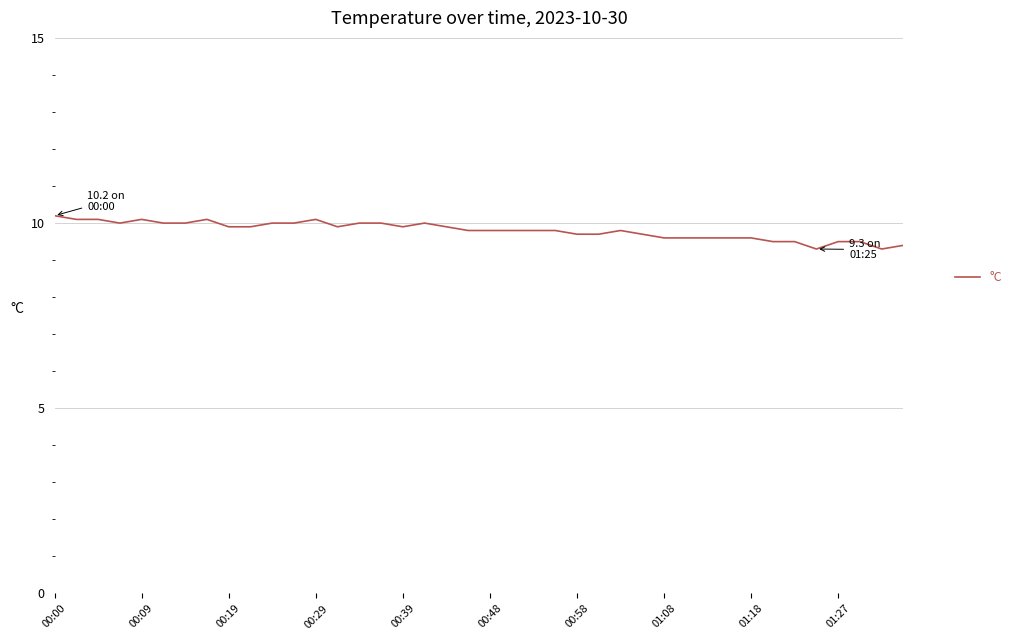

What is the maximum value shown in the chart?

10.2